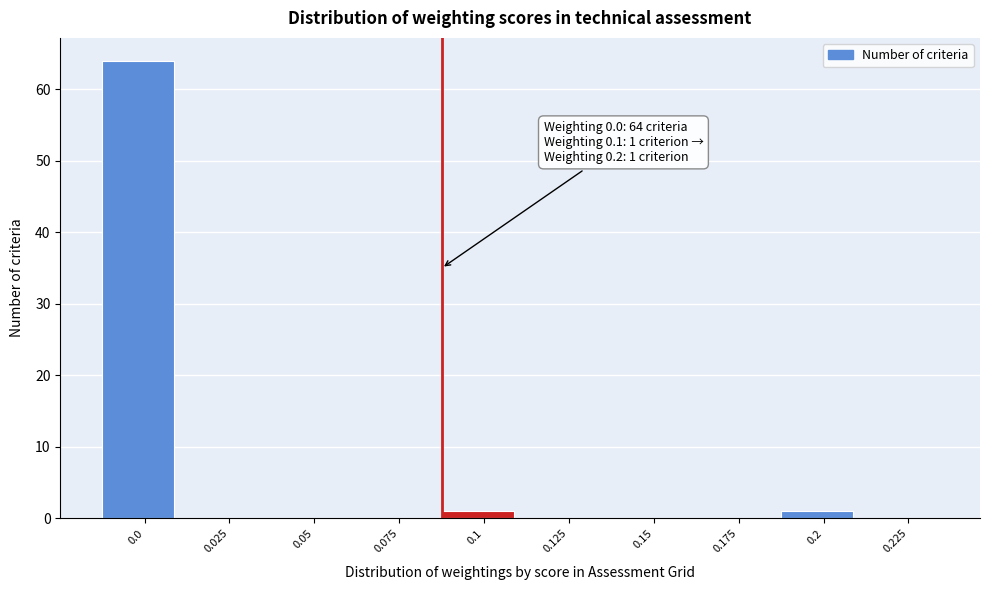

Reading left to right, extract all data points from this chart.

0.0=64	0.025=0	0.05=0	0.075=0	0.1=1	0.125=0	0.15=0	0.175=0	0.2=1	0.225=0